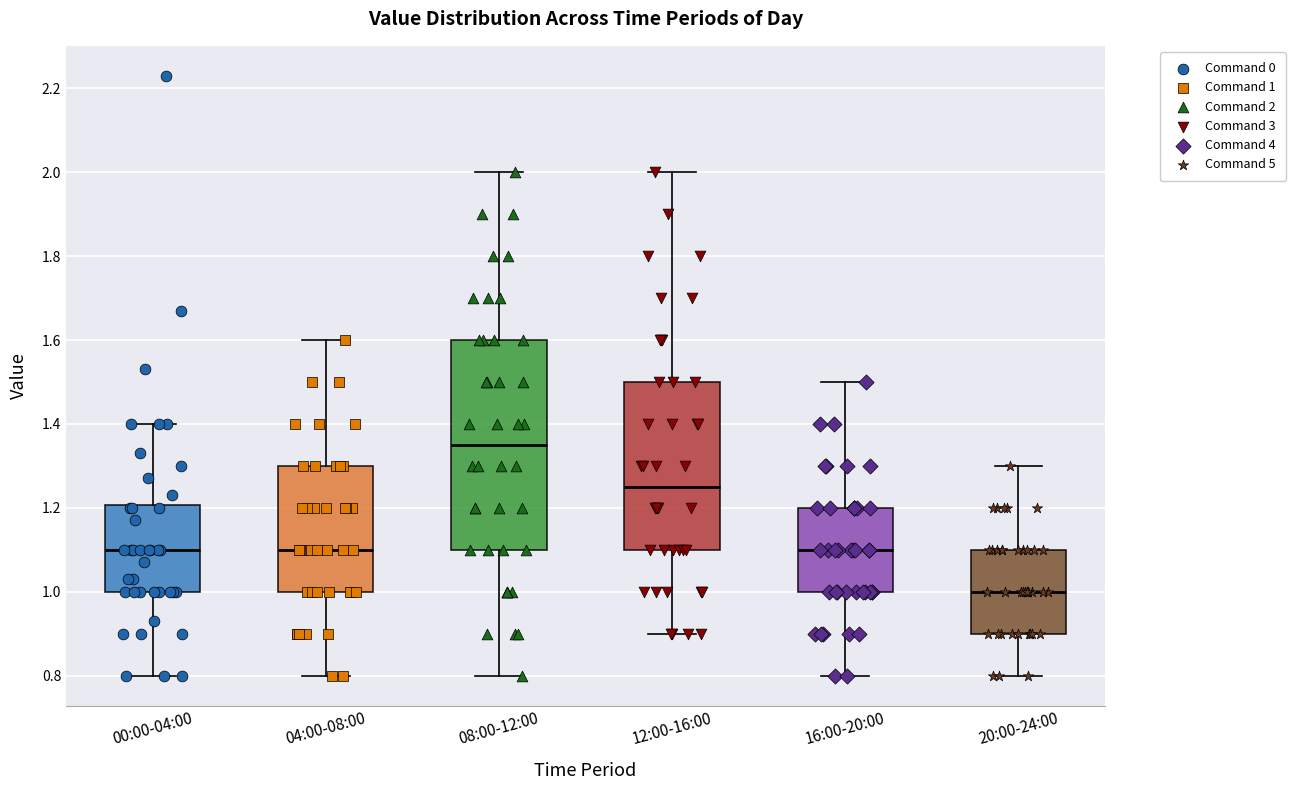

Reading left to right, transcribe this box plot: for each box, give where its median line is, the range the box spans, and where its two whiskers end, as read against the y-axis. The values are not printed on the chart, so give them approximately, as read against the axis.

00:00-04:00: median 1.10, box 1.00 to 1.20, whiskers 0.80 to 1.40
04:00-08:00: median 1.10, box 1.00 to 1.30, whiskers 0.80 to 1.60
08:00-12:00: median 1.36, box 1.10 to 1.60, whiskers 0.80 to 2.00
12:00-16:00: median 1.26, box 1.10 to 1.50, whiskers 0.90 to 2.00
16:00-20:00: median 1.10, box 1.00 to 1.20, whiskers 0.80 to 1.50
20:00-24:00: median 1.00, box 0.90 to 1.10, whiskers 0.80 to 1.30